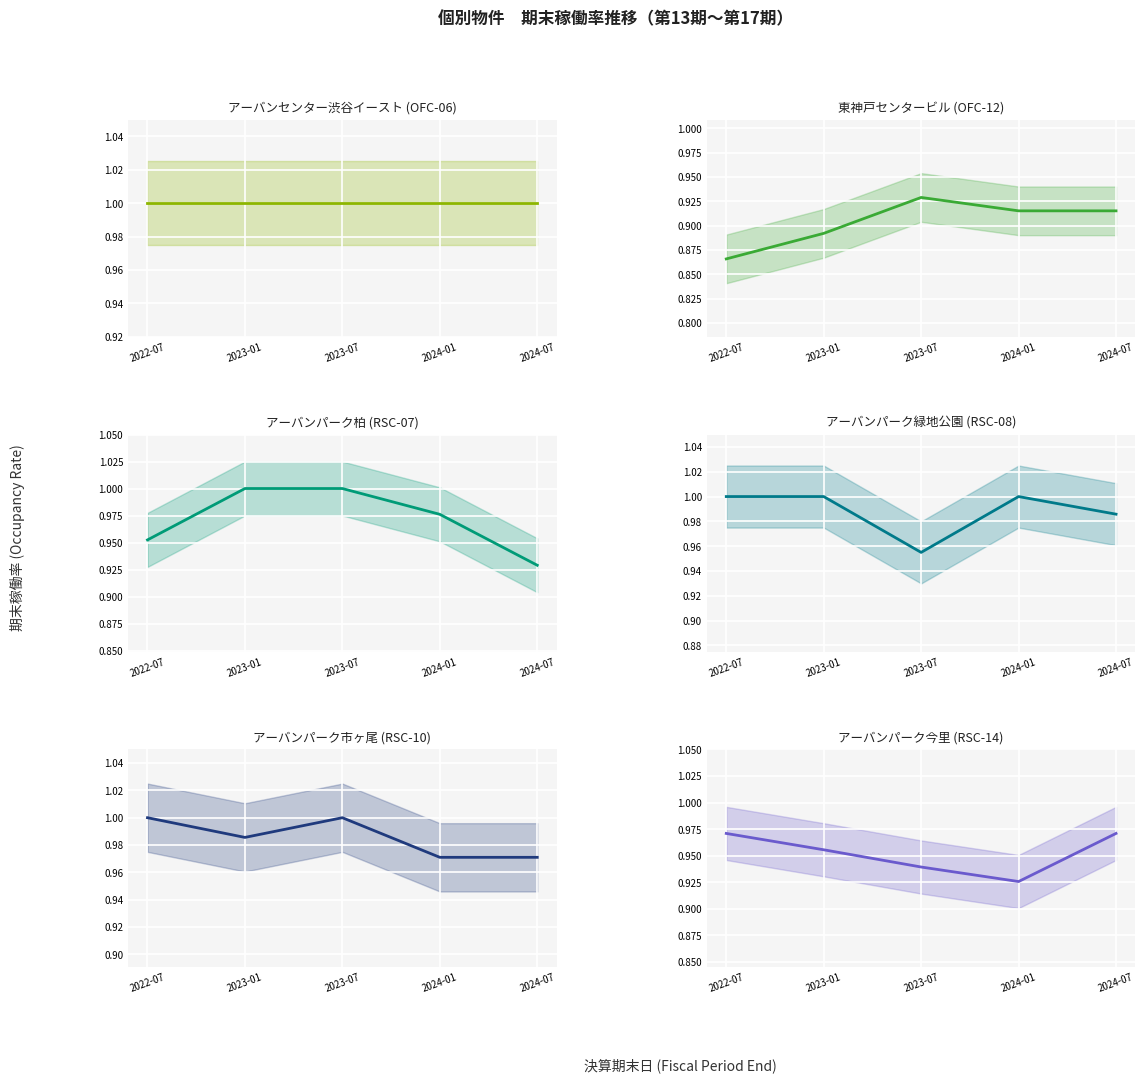

How many times do アーバンパーク緑地公園 (RSC-08) and アーバンパーク市ヶ尾 (RSC-10) cross each other?

2